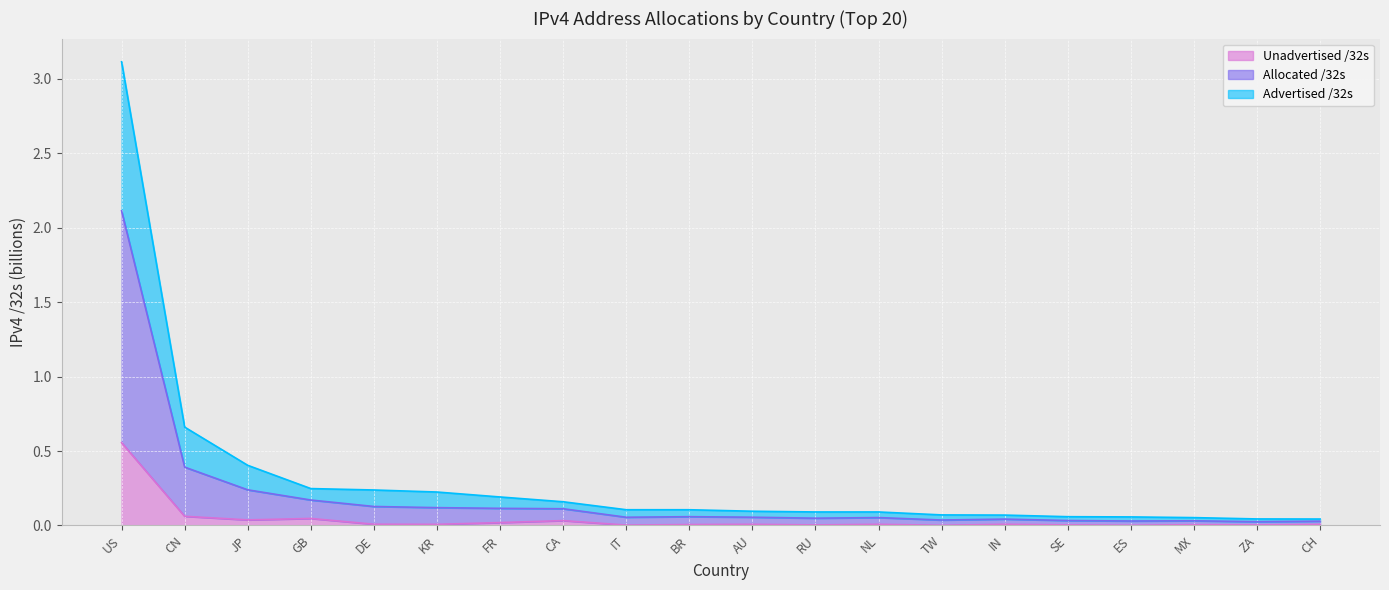

How many distinct data groups are displayed?

3